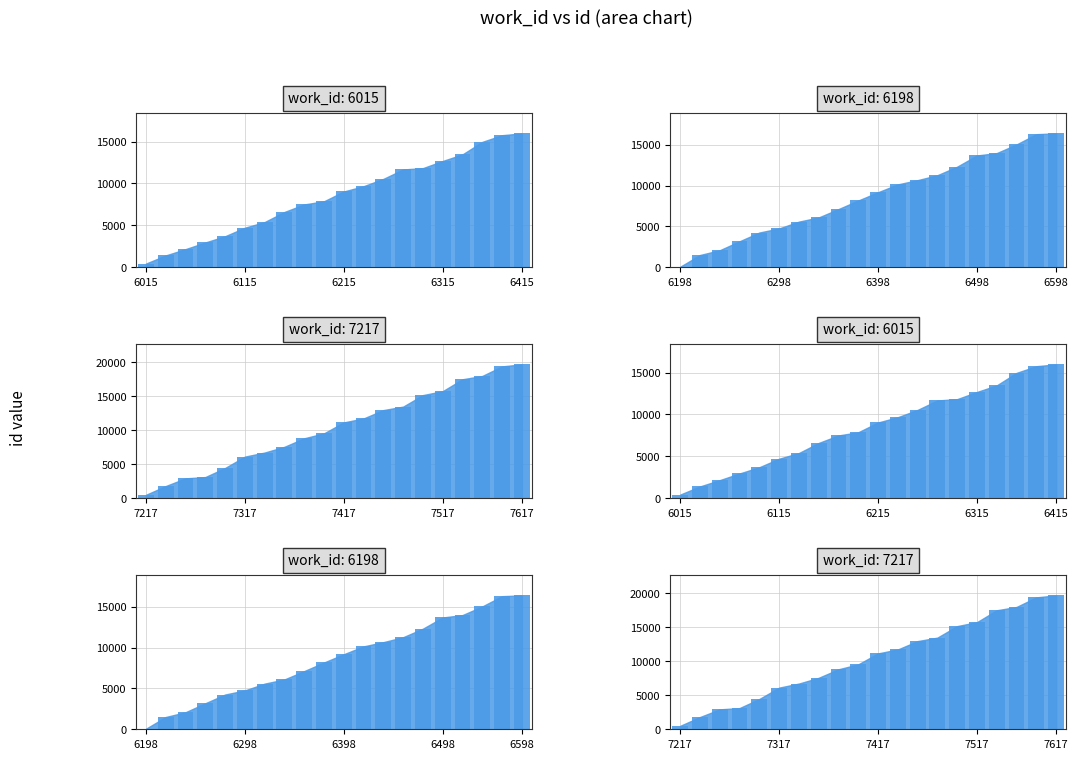

At how many categories does at least one series exceed 17807?

3